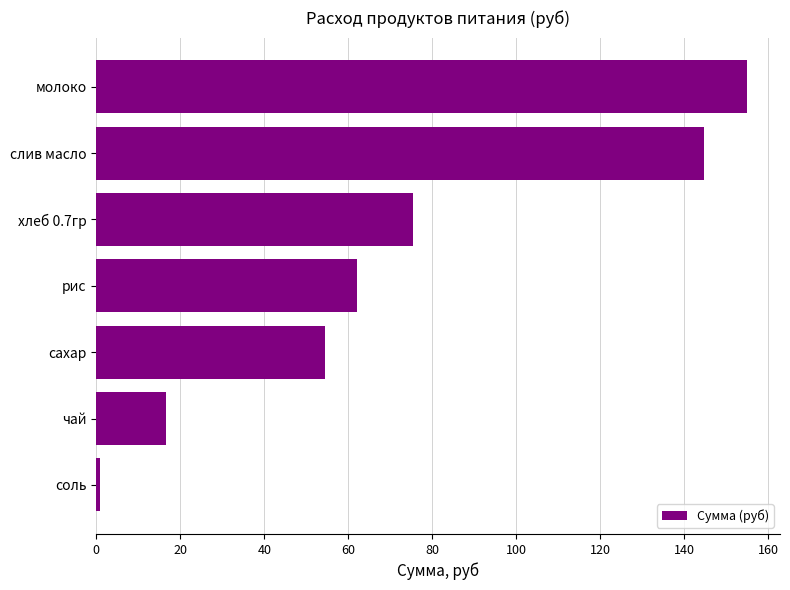

The value at рис is 85.0. True or false?

False